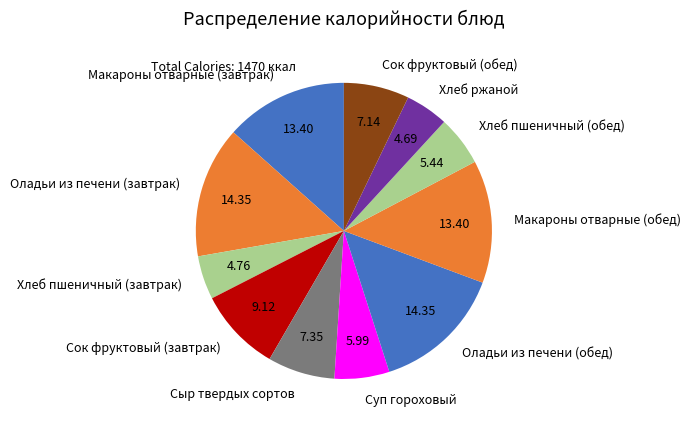

Combined, do Сыр твердых сортов and Хлеб пшеничный (обед) account for over 50%?

No